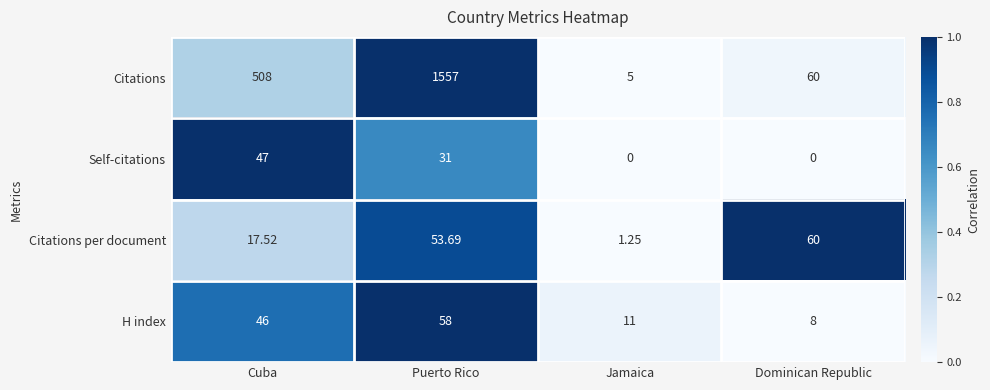

Which series has the largest range (max minus min)?

Citations